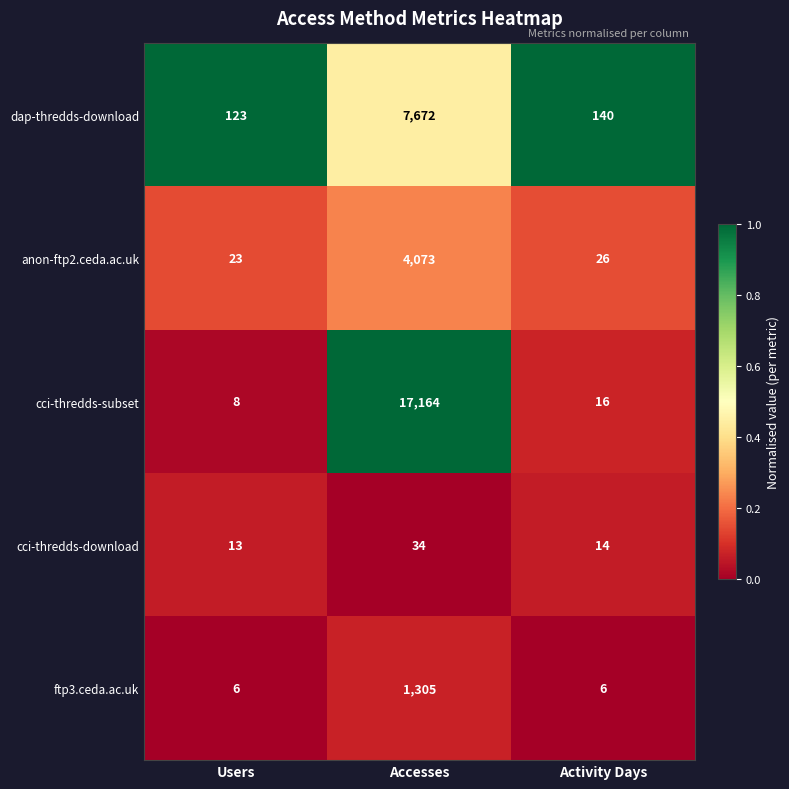

What is the highest value of the dap-thredds-download series?

7672